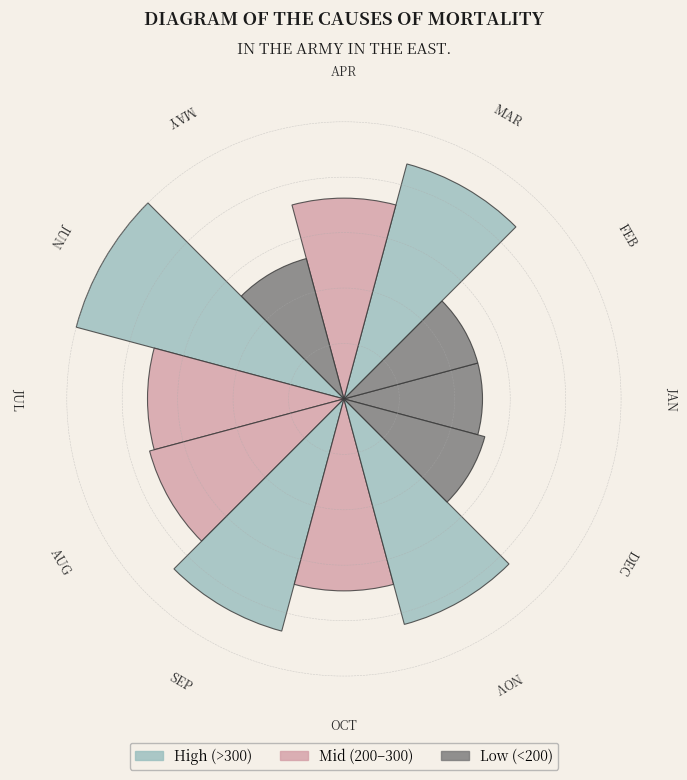

Are the bars horizontal?

No